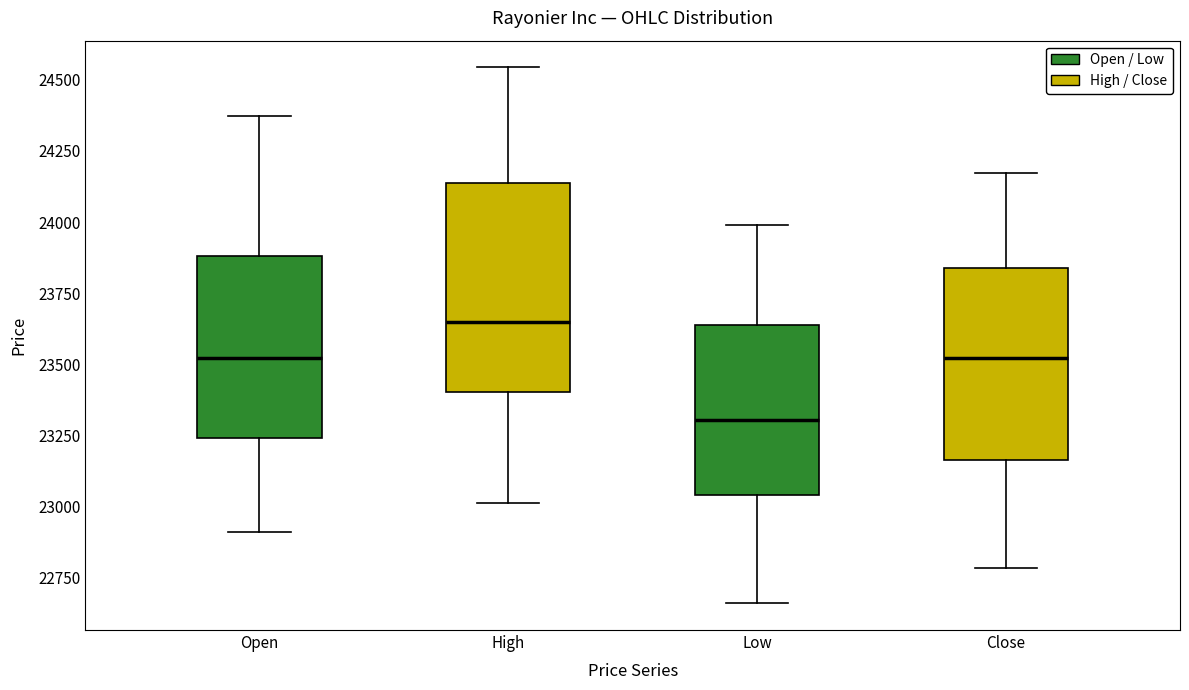

Which box has the highest median line?

High